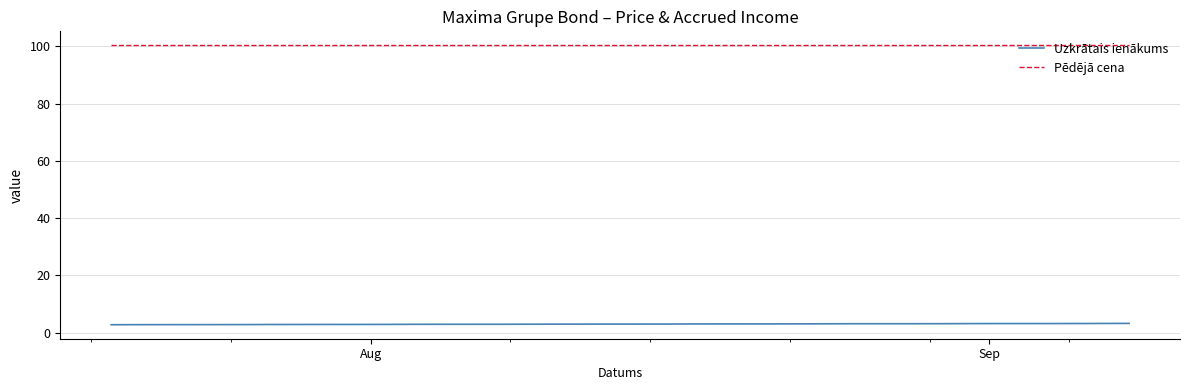

How many series are shown in this chart?

2